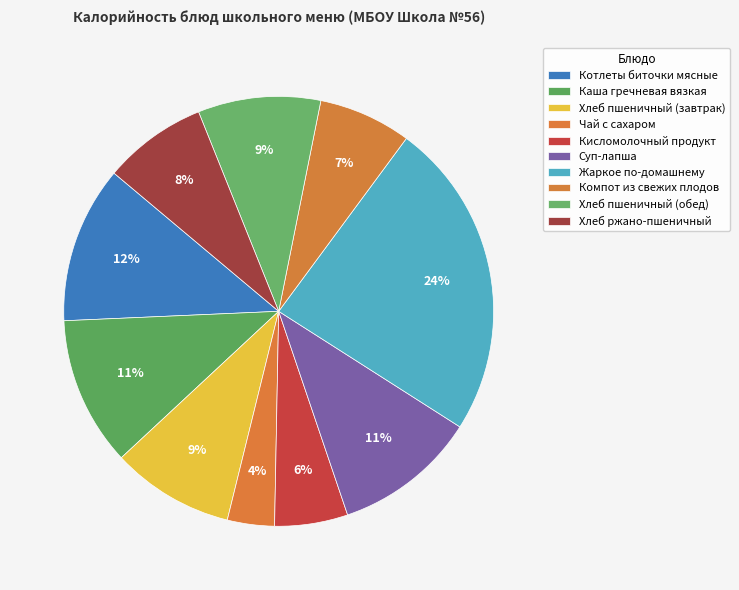

Does any single category account for the majority?

No